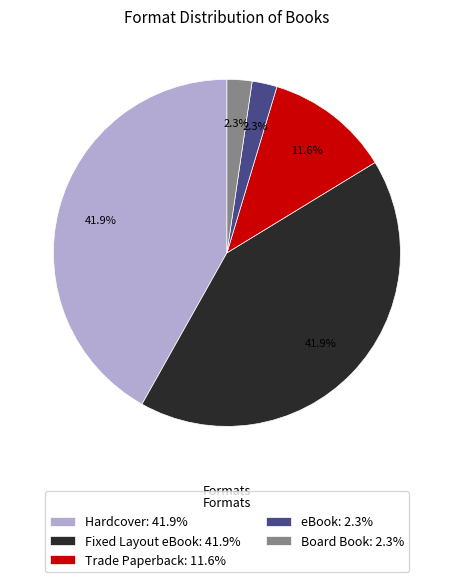

Is there a majority slice in this chart?

No